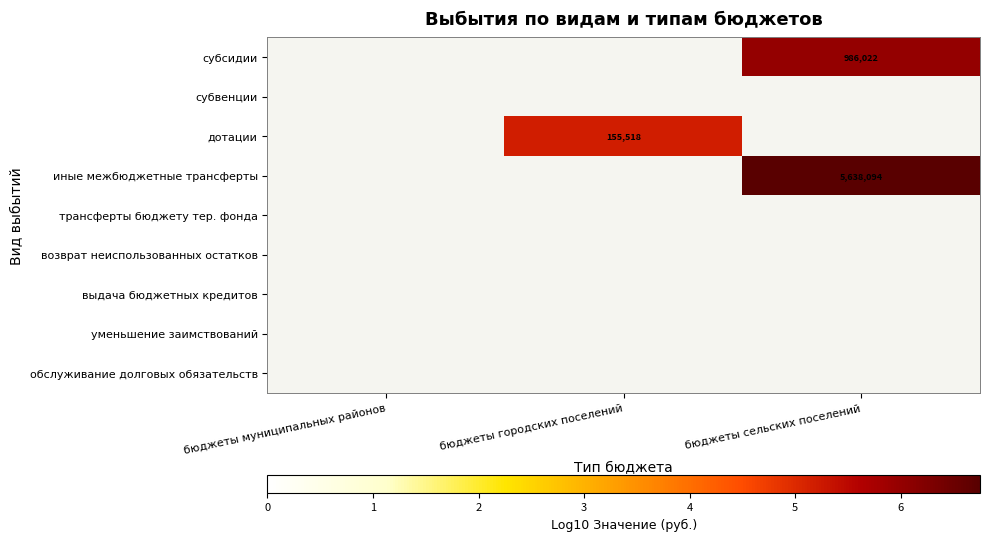

Is the value of выдача бюджетных кредитов at бюджеты сельских поселений greater than the value of иные межбюджетные трансферты at бюджеты муниципальных районов?

No